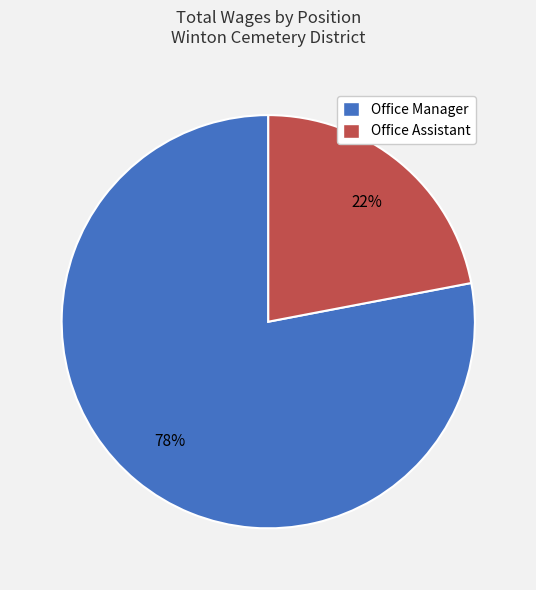

Rank the categories by value from highest to lowest.

Office Manager, Office Assistant